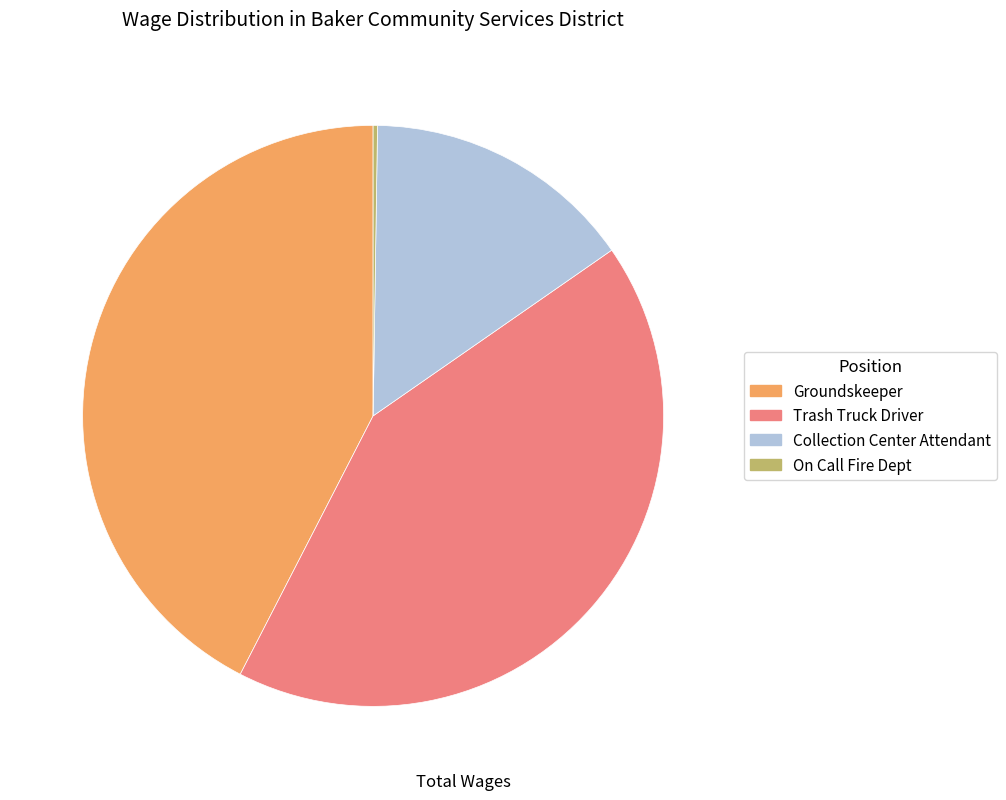

Does Collection Center Attendant account for over 50% of the chart?

No